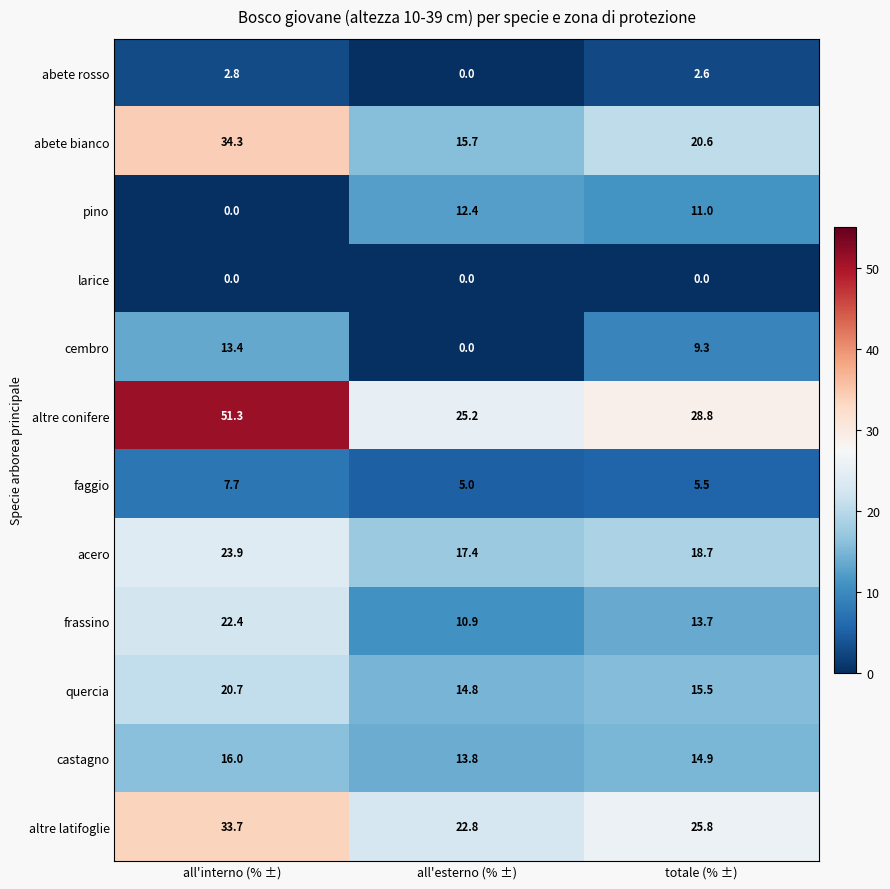

What is the sum of all faggio values?

18.2